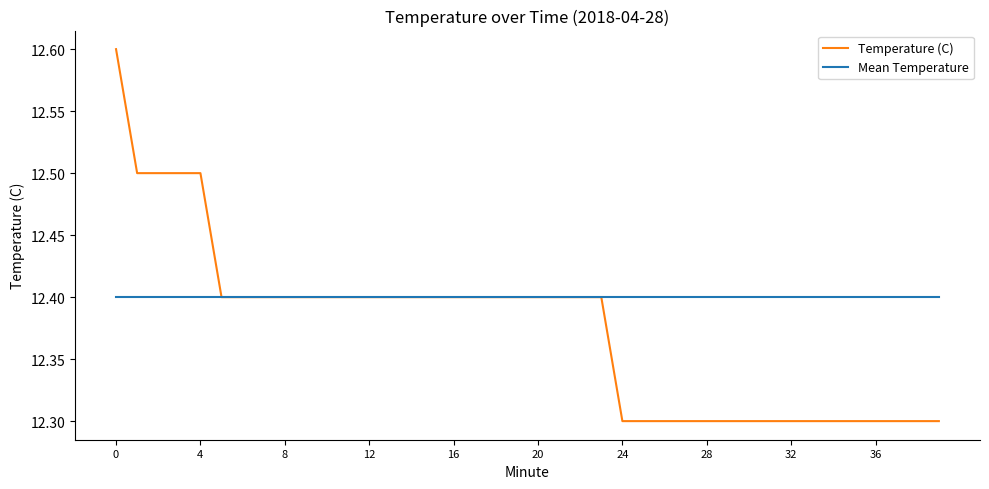

Rank the series by their maximum value, from lowest to highest.

Mean Temperature, Temperature (C)